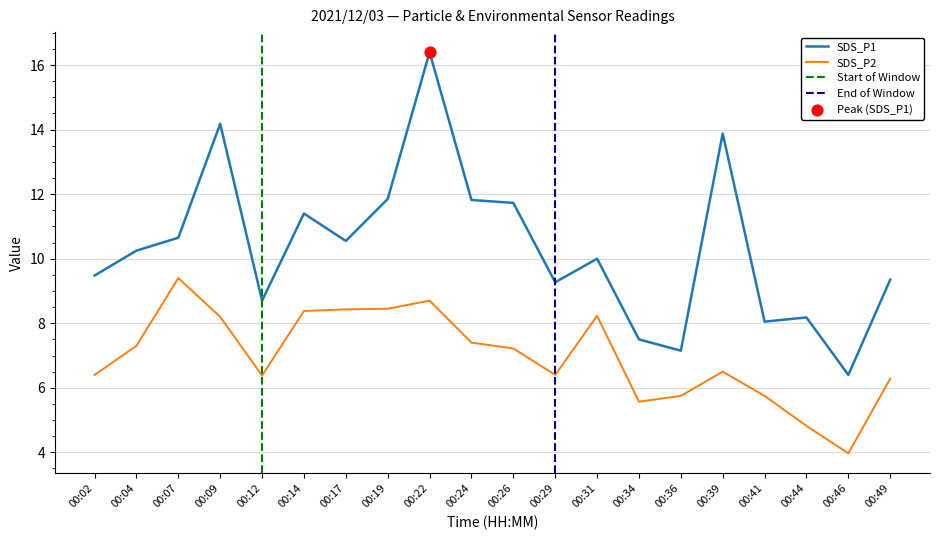

At how many categories does at least one series exceed 13?

3